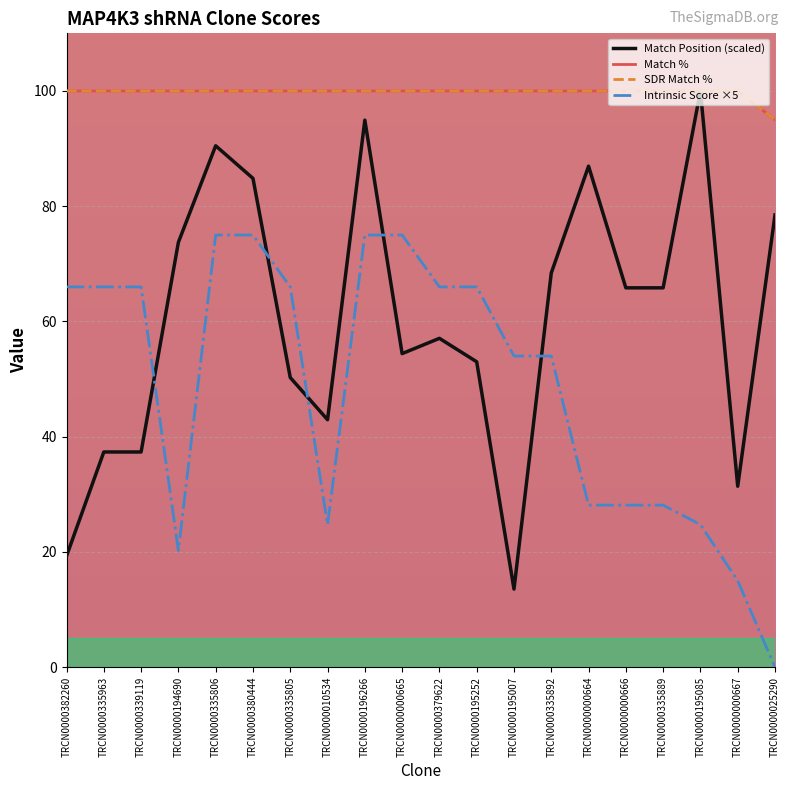

Is this an area chart (filled region under the line)?

No